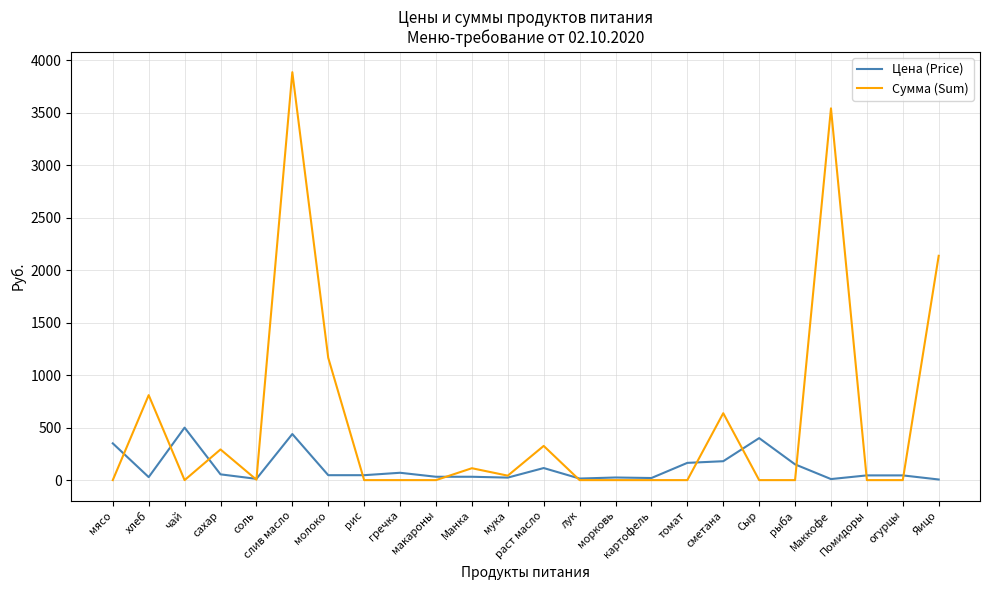

Between соль and Маккофе, which series saw the biggest shift?

Сумма (Sum)